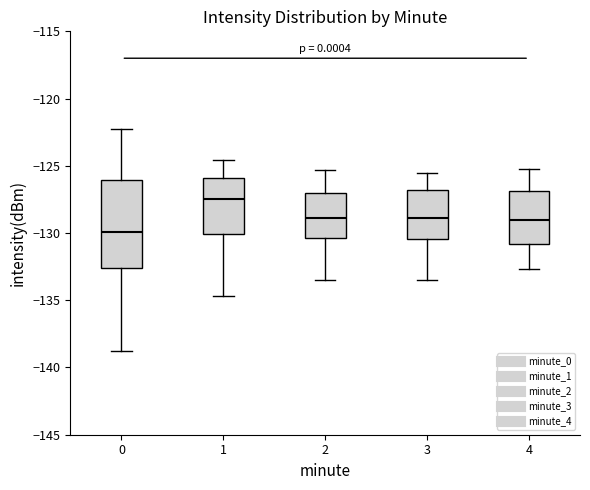

Which box has the highest median line?

1